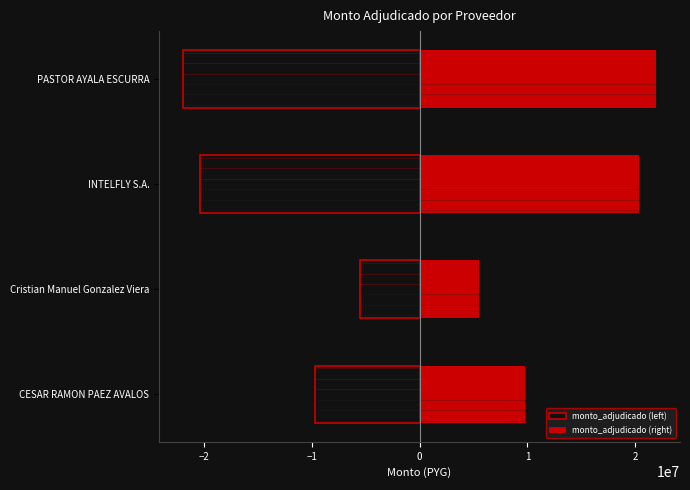

What are all the series names shown in the legend?

monto_adjudicado (left), monto_adjudicado (right)